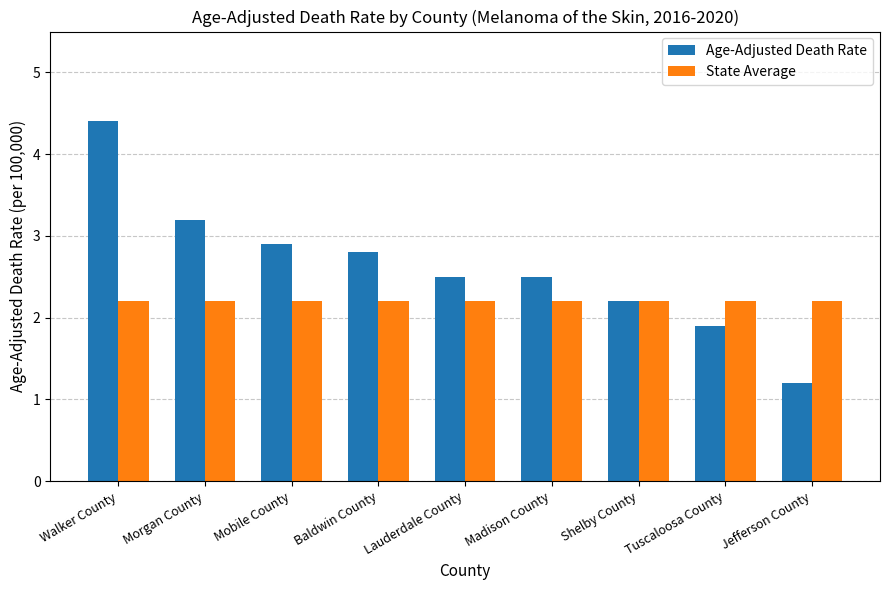

How many data points in Age-Adjusted Death Rate are less than 2?

2